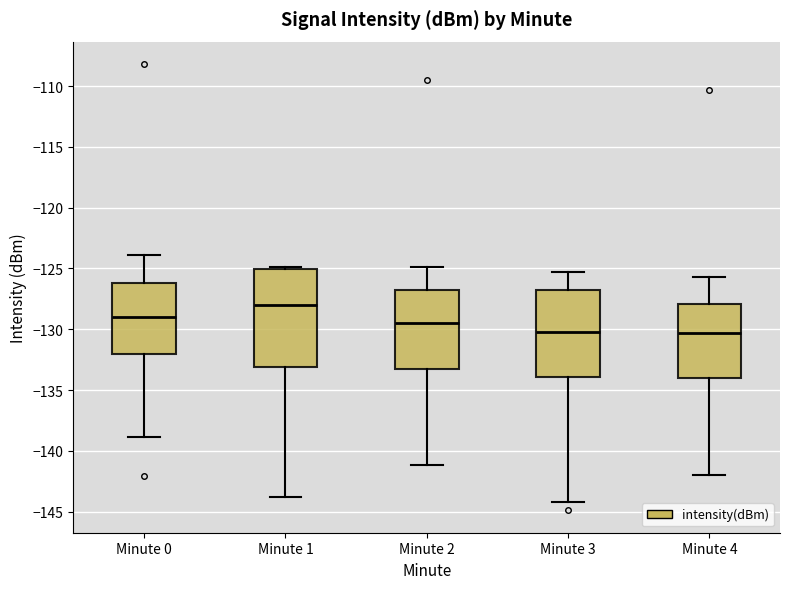

Where does the lower whisker of the box for Minute 3 end on the y-axis? The values are not printed on the chart, so give them approximately, as read against the axis.

-144.0